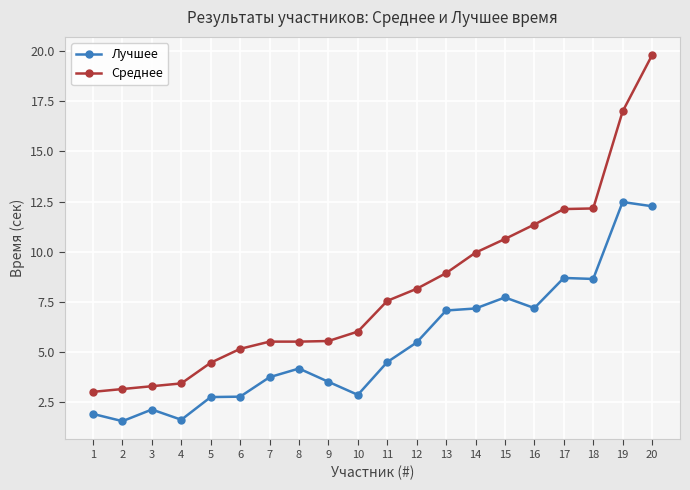

What is the value of the Среднее point at the 2nd from the left?

3.2